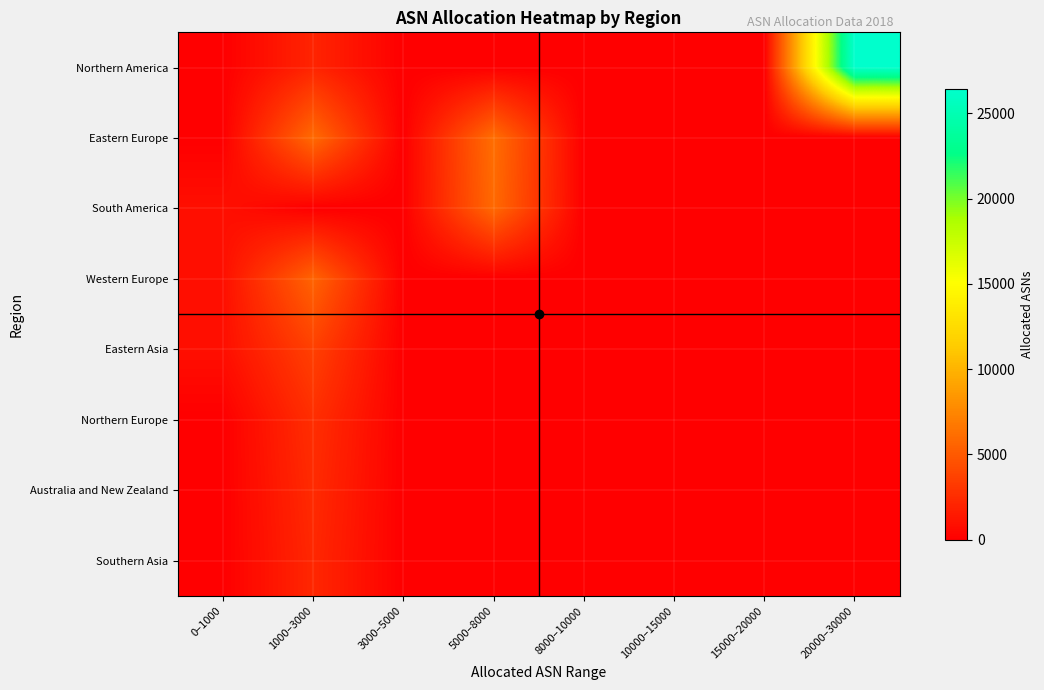

At which category is the sum across all series the highest?

20000–30000